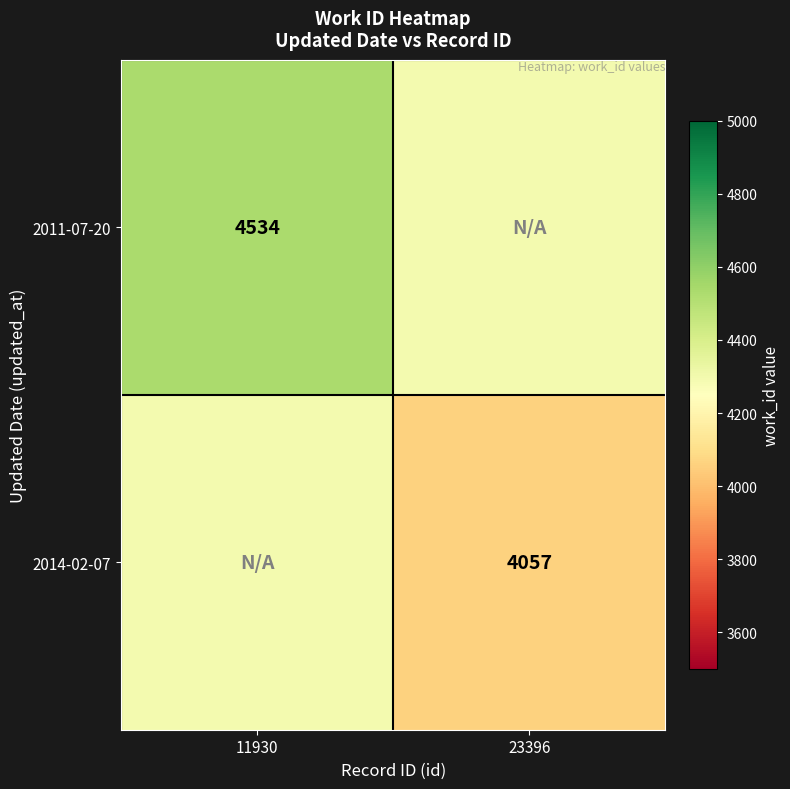

Is the value of 2014-02-07 at 23396 greater than the value of 2011-07-20 at 11930?

No